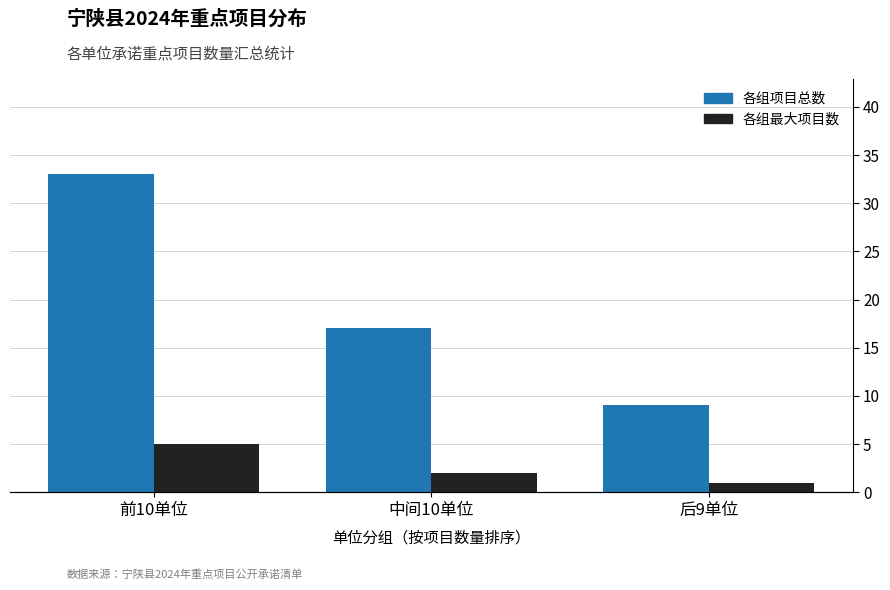

What is the total value across all series at 中间10单位?

19